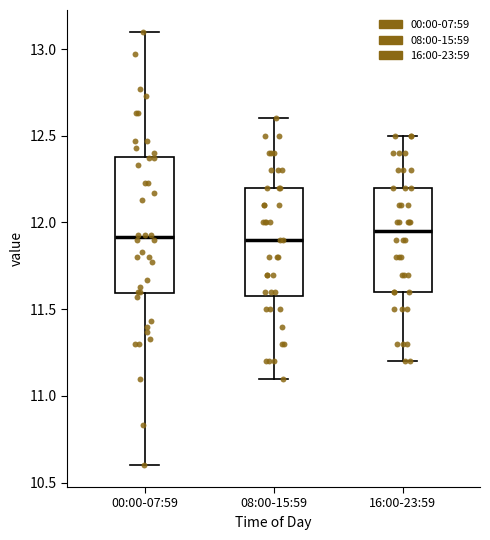

Which box is the tallest, from its lower edge to its upper edge?

00:00-07:59